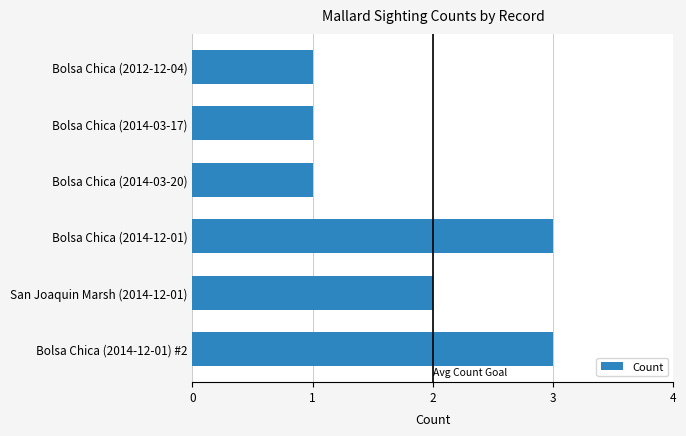

Approximately how many times larger is the value at San Joaquin Marsh (2014-12-01) compared to Bolsa Chica (2014-12-01)?

0.7